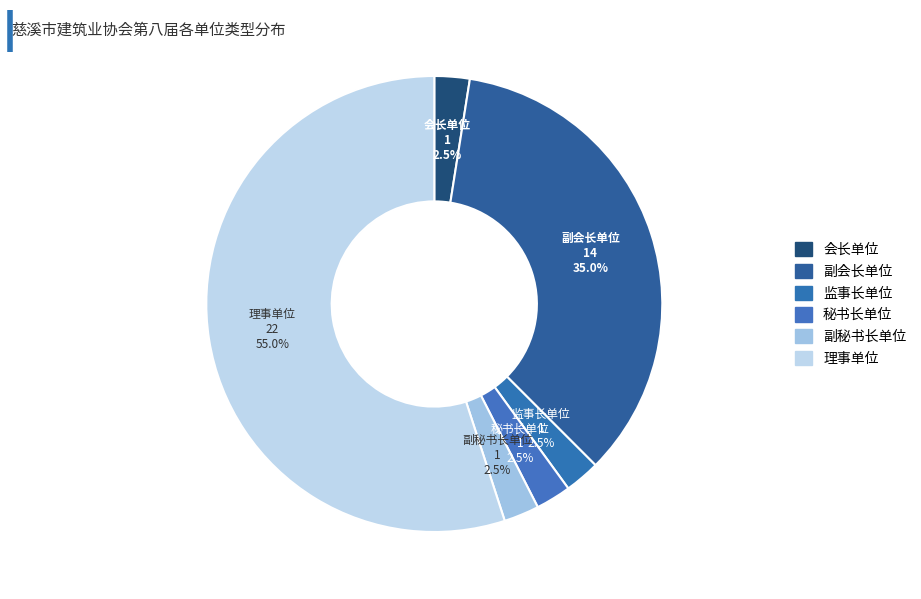

Is there any slice that represents more than half of the pie?

Yes